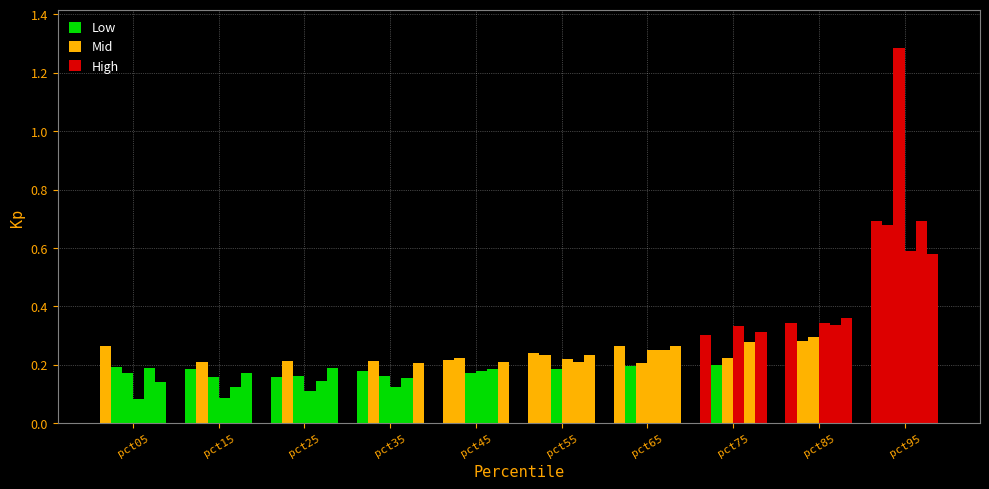

What is the spread (max minus min) of values at pct35?

0.1